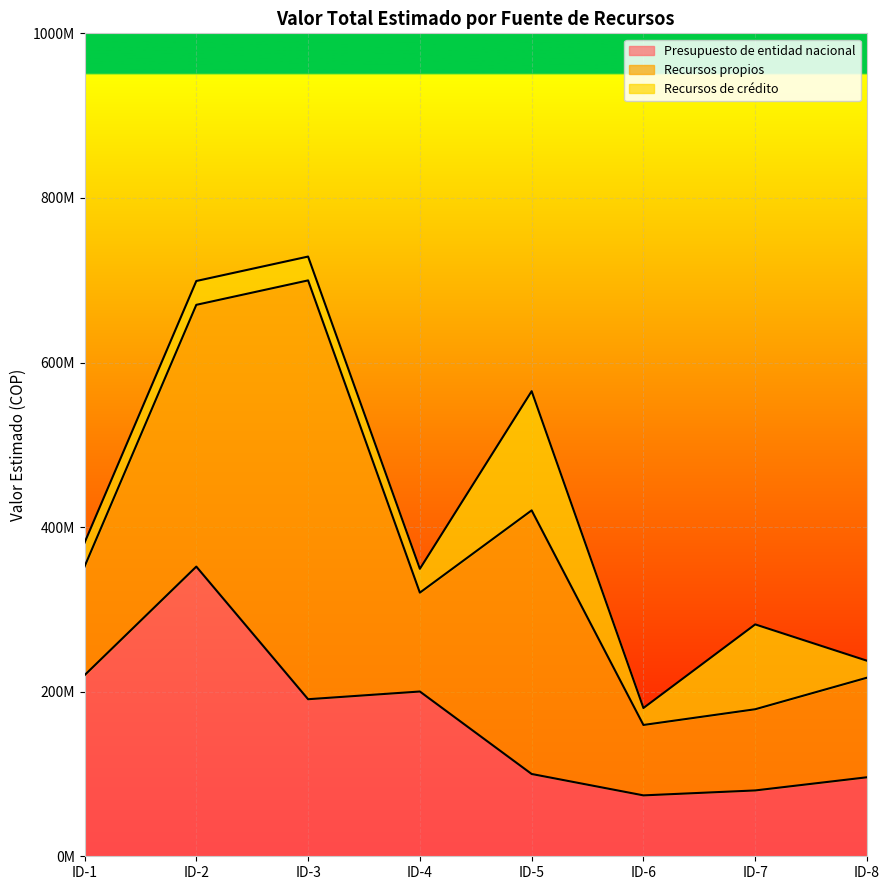

What is the difference between the highest and lowest values at ID-7?

23109683